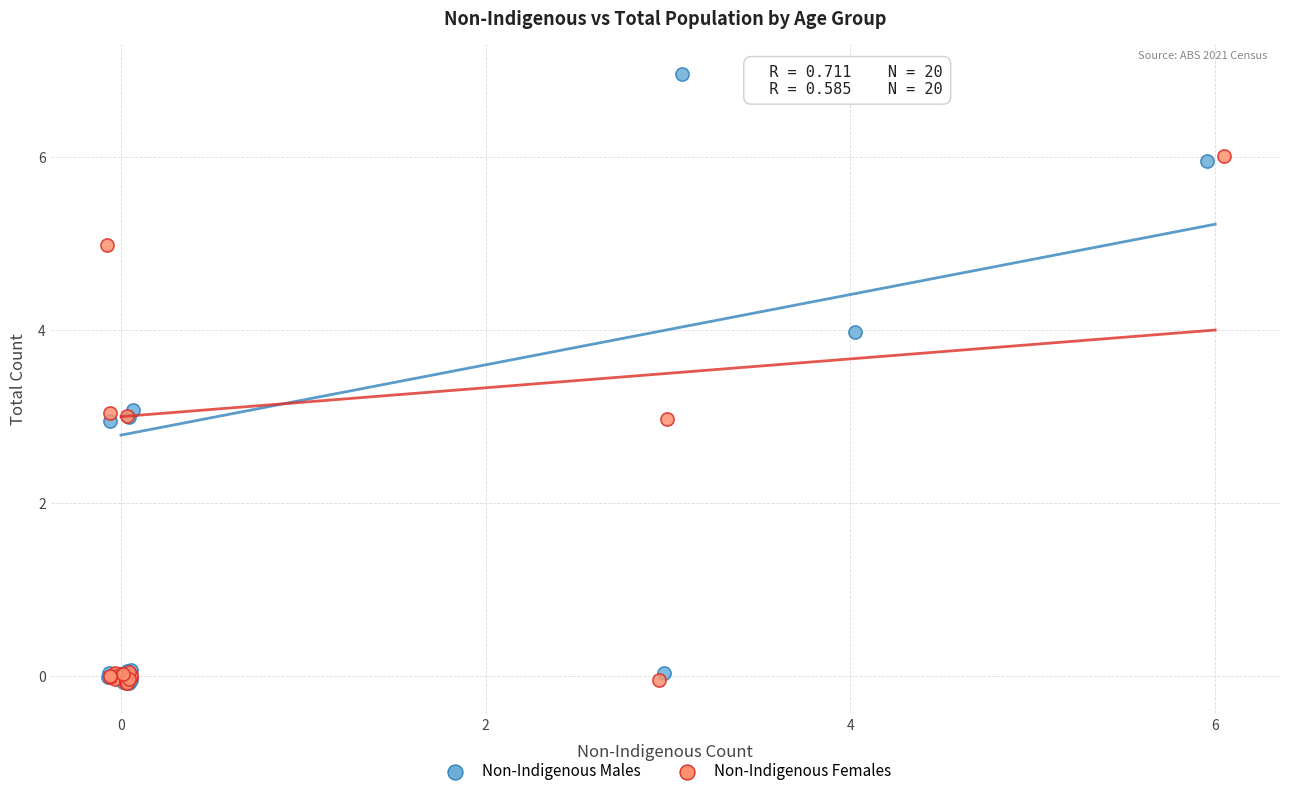

Which series has the widest spread of Y values?

Non-Indigenous Males